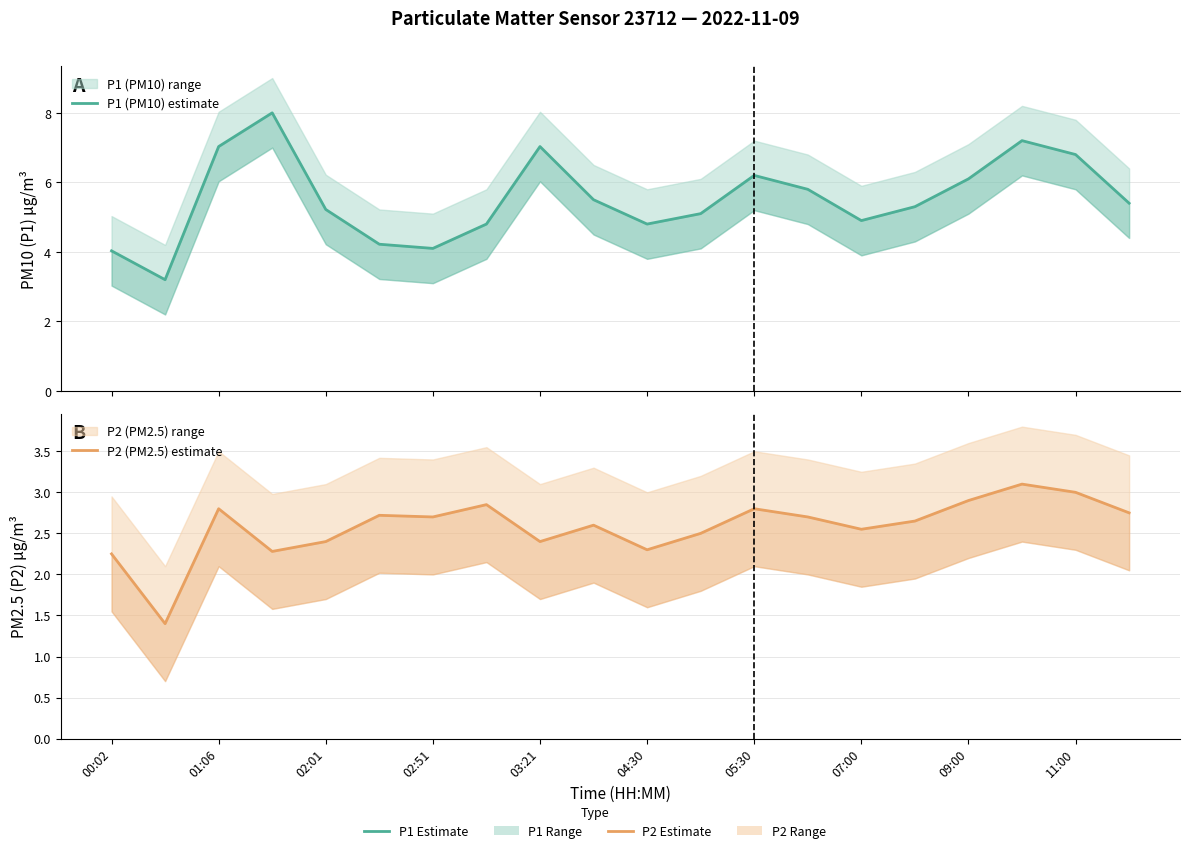

How many values in the P1 (PM10) estimate series are below 5?

7